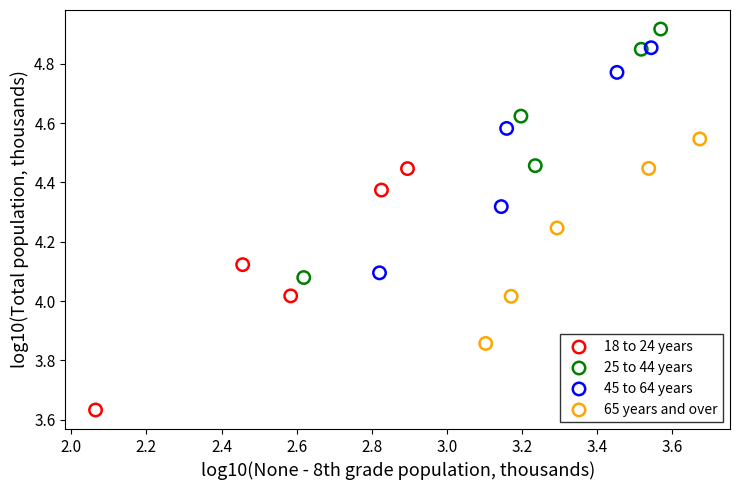

Which series contains the highest Y value?

25 to 44 years